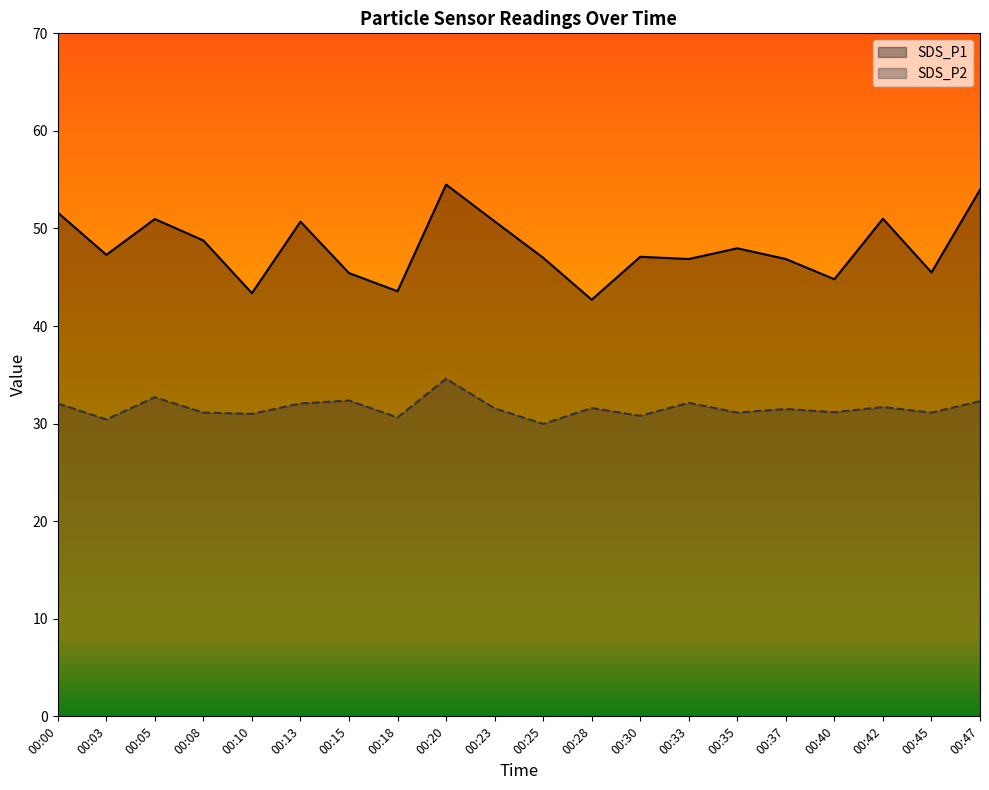

What is the lowest value of the SDS_P1 series?

42.7